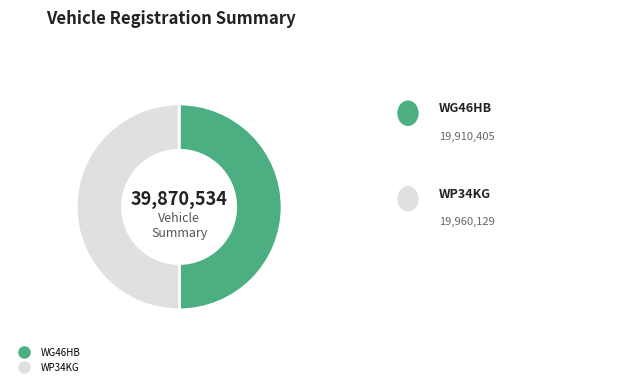

Approximately how many times larger is the value at WG46HB compared to WP34KG?

1.0